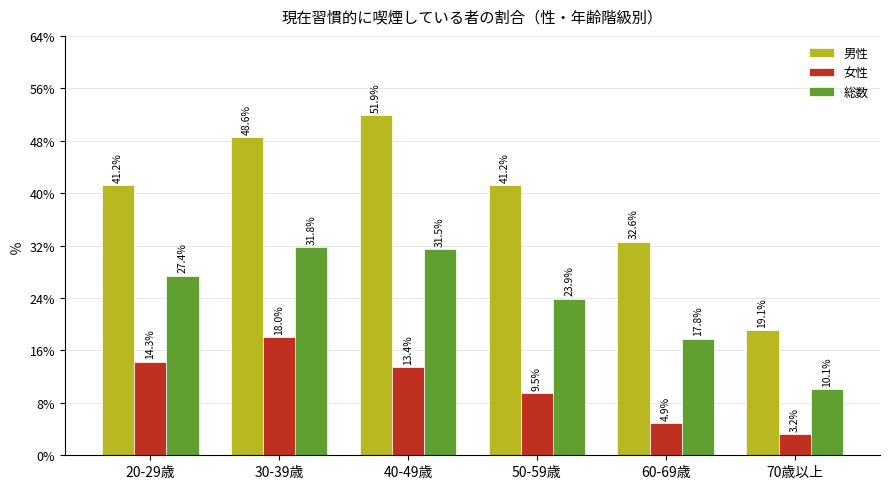

What is the spread (max minus min) of values at 40-49歳?

38.5